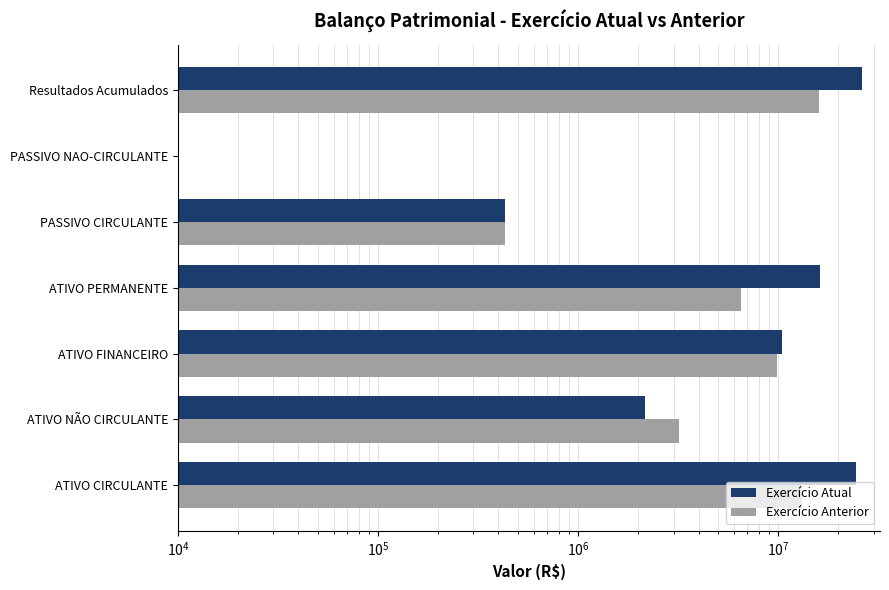

Which series has the largest total across all categories?

Exercício Atual